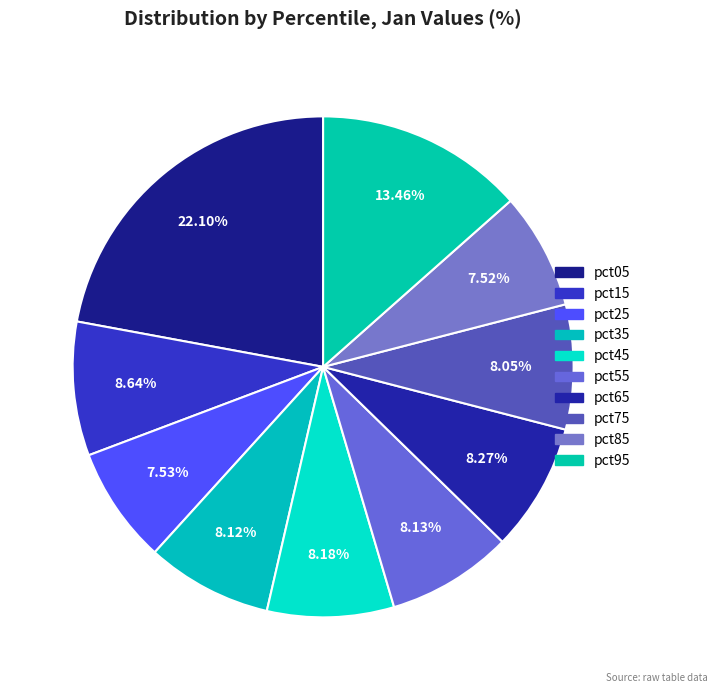

Is the sum of pct45 and pct55 greater than half?

No